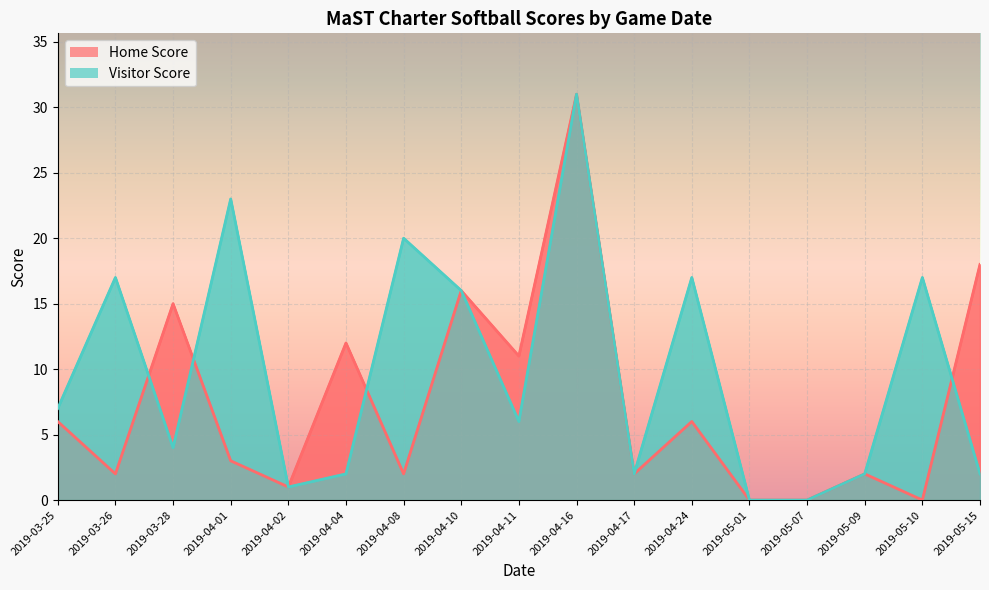

How many series are shown in this chart?

2